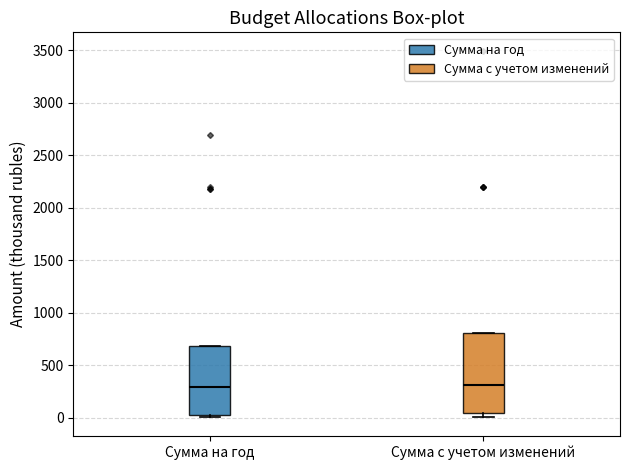

Comparing the boxes themselves (not the whiskers), which one is the tallest?

Сумма с учетом изменений